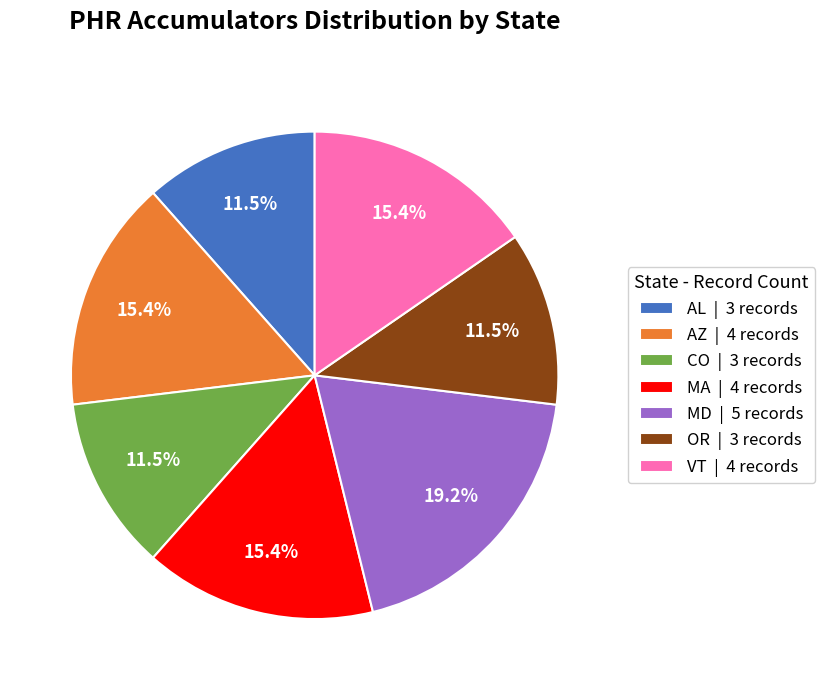

Is VT | 4 records the majority of the pie?

No